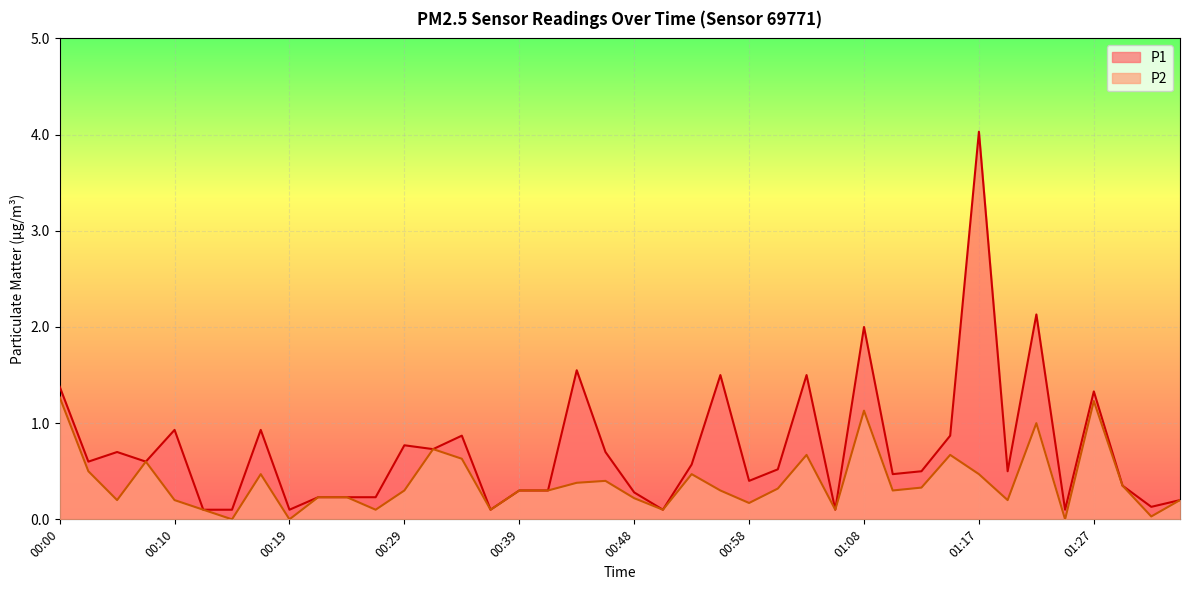

What is the sum of the P1 values at 00:19 and 01:08?

2.1